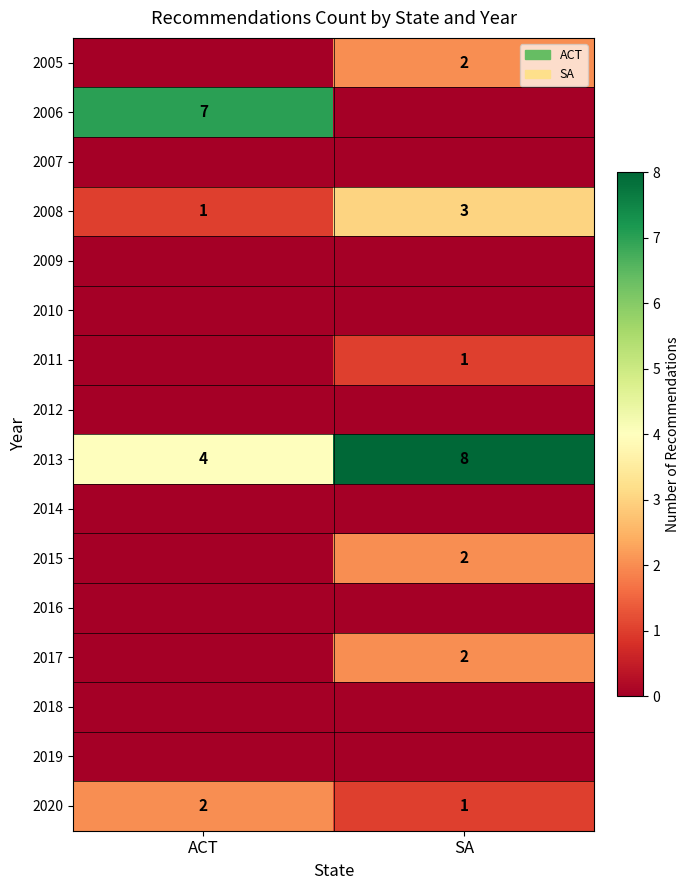

Where is 2020 nearest to the value 1?

SA